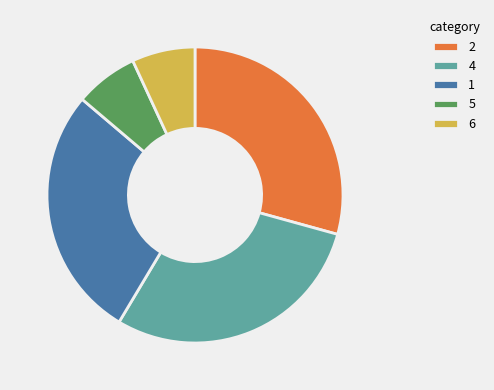

True or false: 4 accounts for 29% of the total.

True